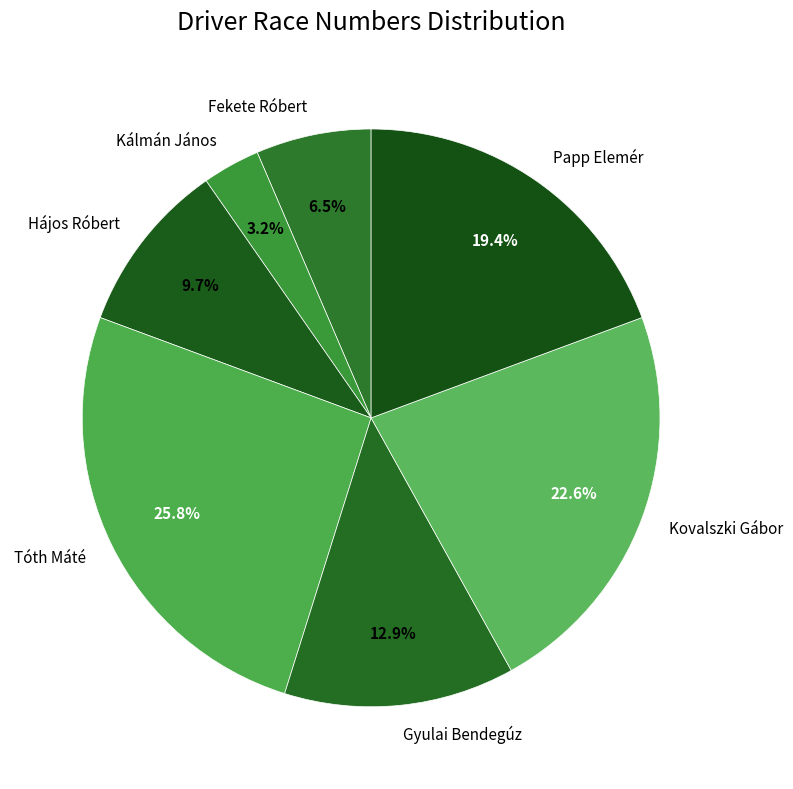

Which category has the biggest portion of the pie?

Tóth Máté